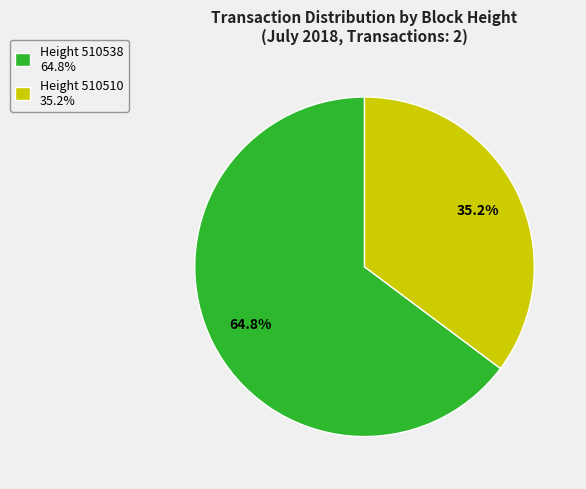

Which category accounts for the majority?

Height 510538 64.8%